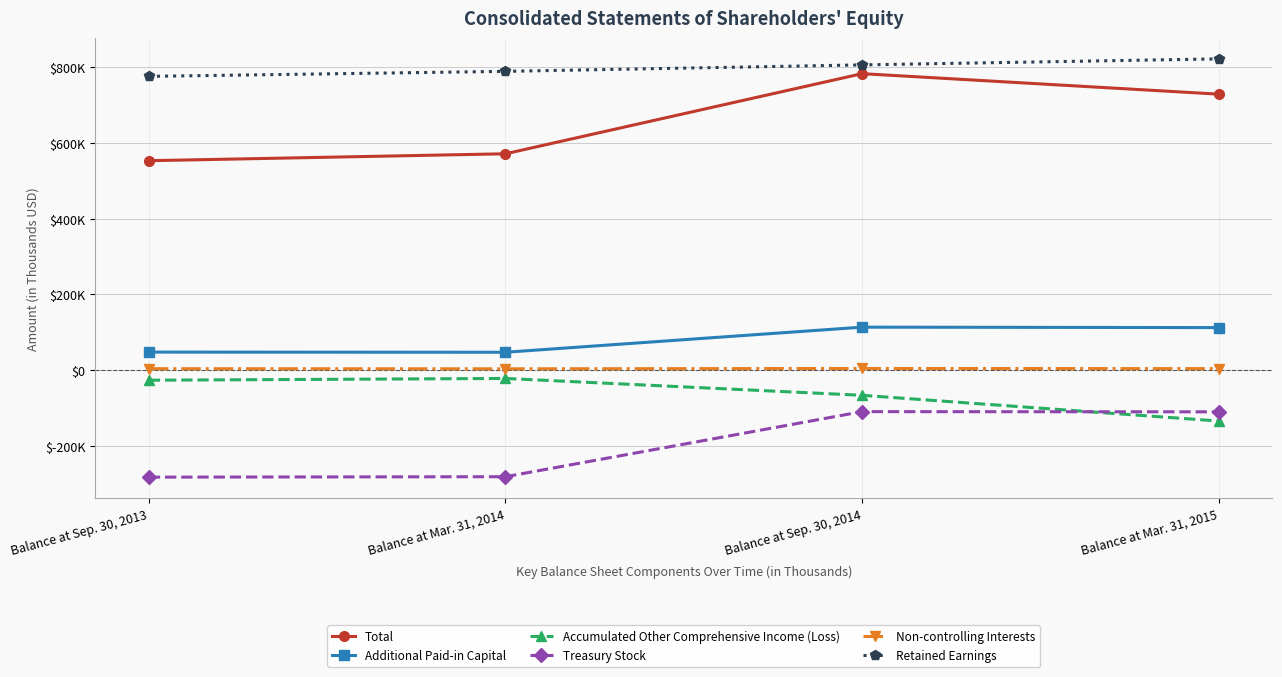

What are all the series names shown in the legend?

Total, Additional Paid-in Capital, Accumulated Other Comprehensive Income (Loss), Treasury Stock, Non-controlling Interests, Retained Earnings